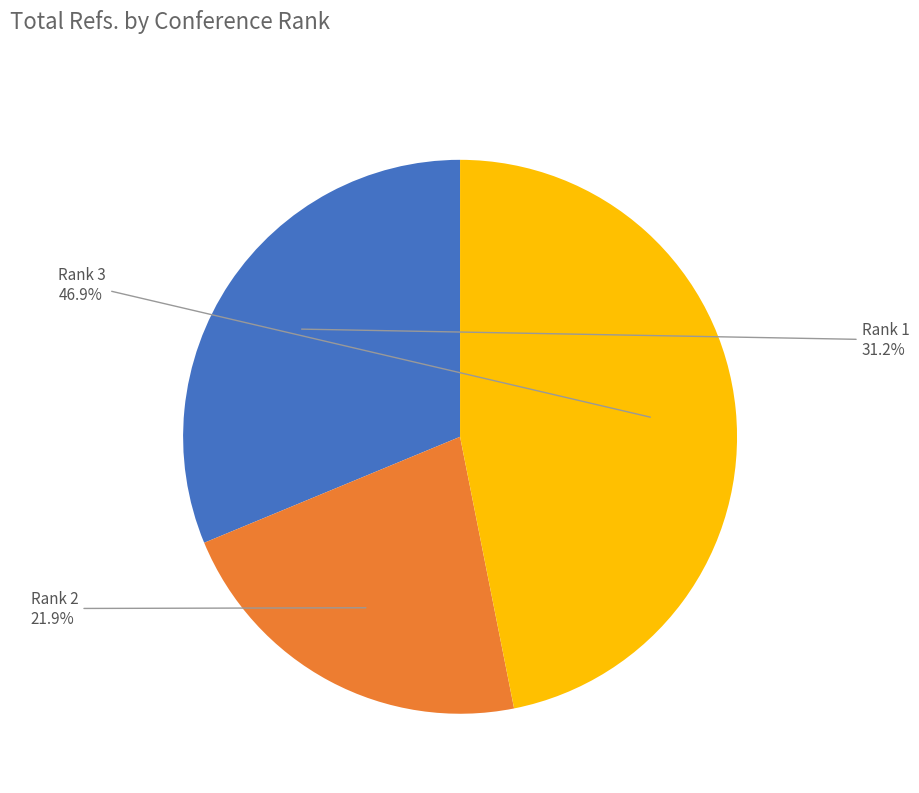

How many segments does this pie chart have?

3